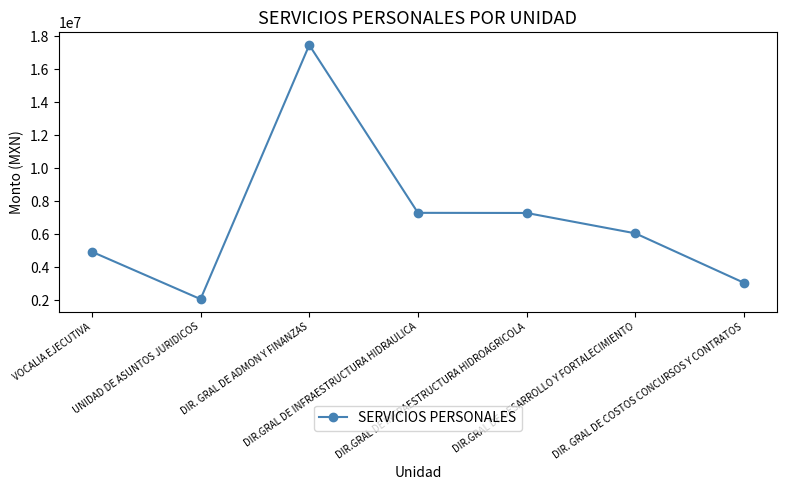

How many distinct data groups are displayed?

1